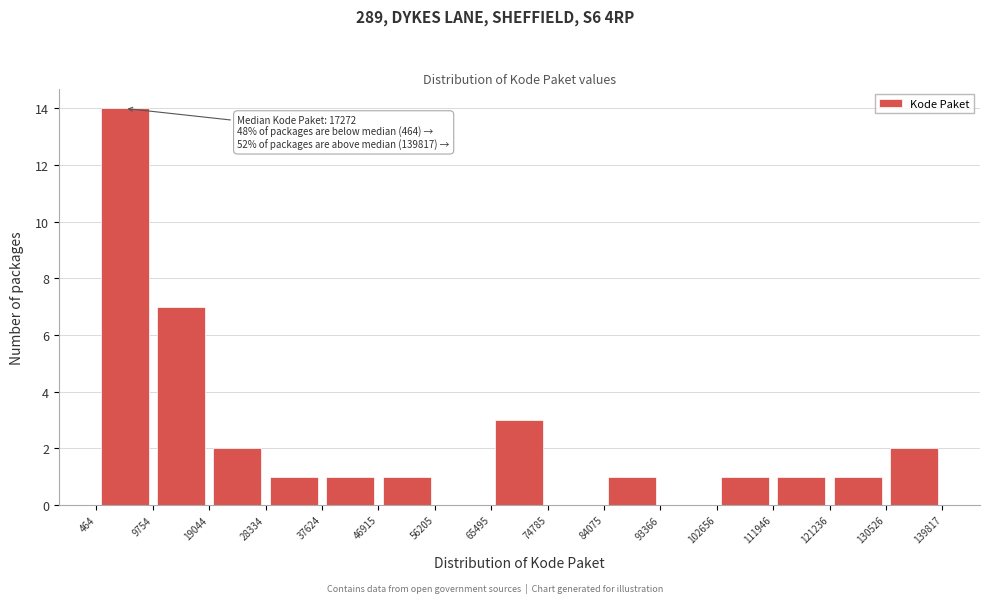

Which range on the x-axis has the tallest bar?

464 to 9754